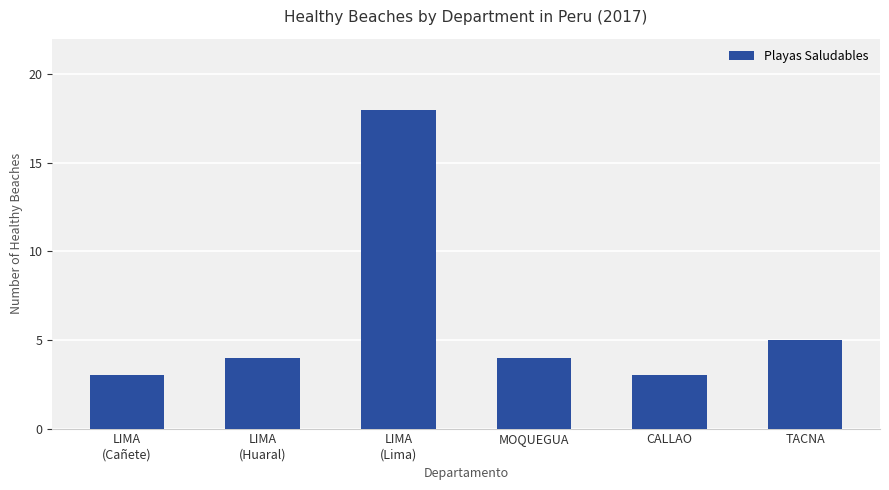

What is the ratio of the value at TACNA to the value at CALLAO?

1.7